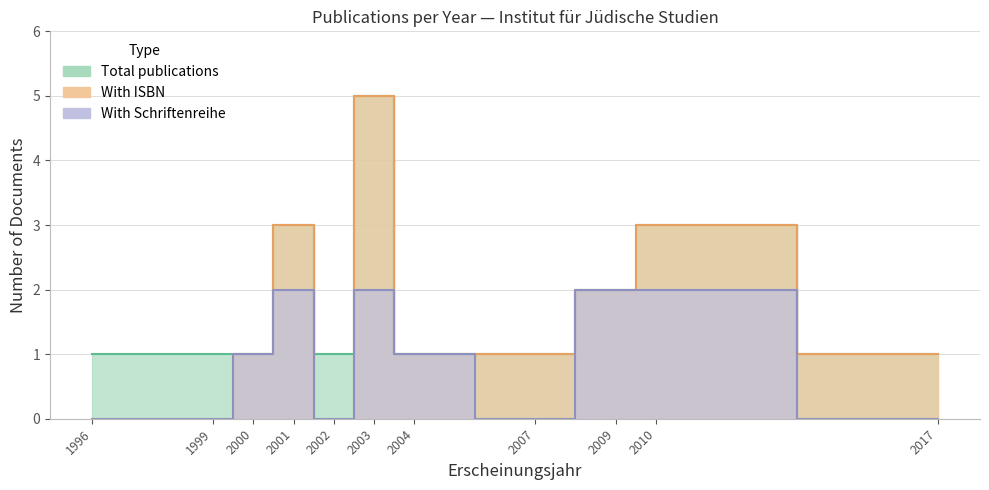

True or false: Buch (Monographie) count and with ISBN cross at least once.

False